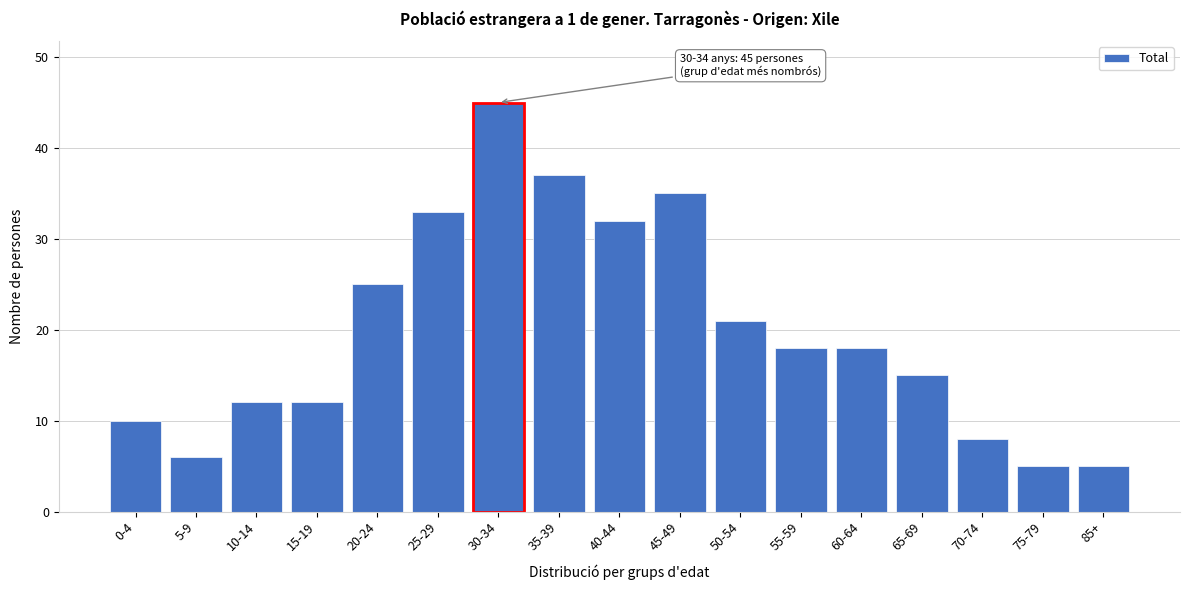

Reading left to right, what are all the values shown in this chart?

10	6	12	12	25	33	45	37	32	35	21	18	18	15	8	5	5